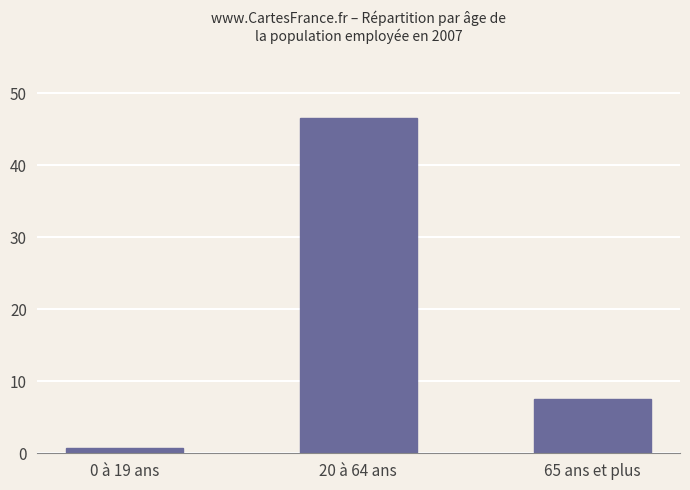

What is the value of the 3rd bar from the left?

7525579